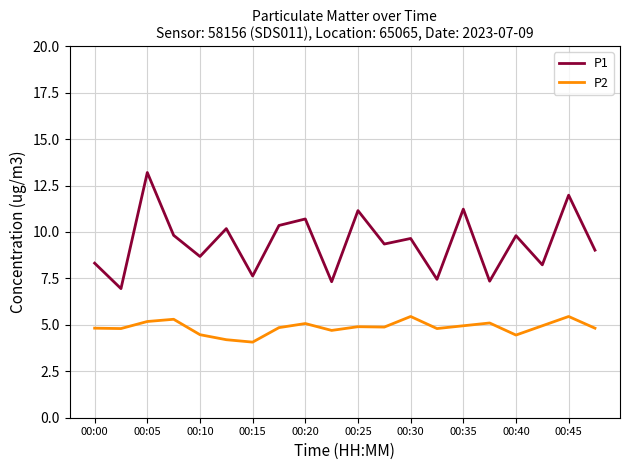

What is the maximum value shown in the chart?

13.2